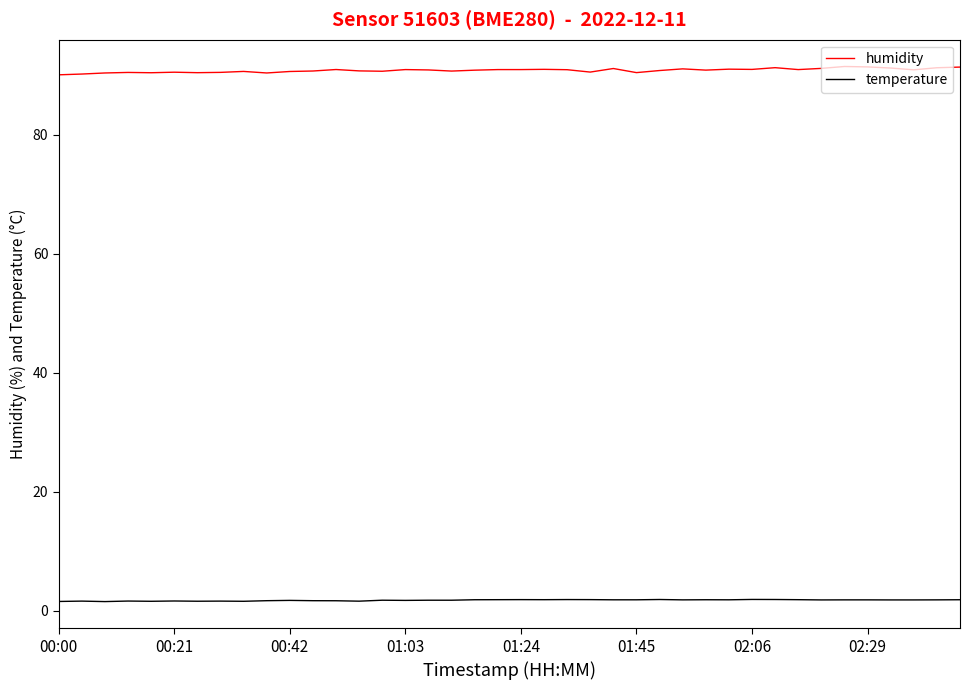

Which series has the widest spread of values?

humidity